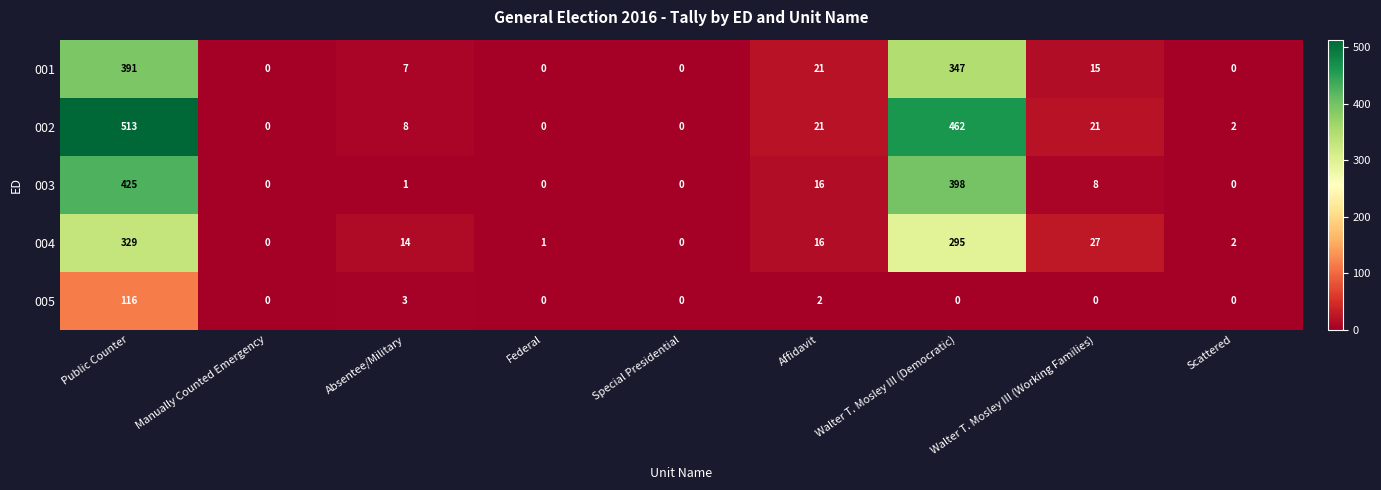

Where does the 001 series first go above 7?

Public Counter